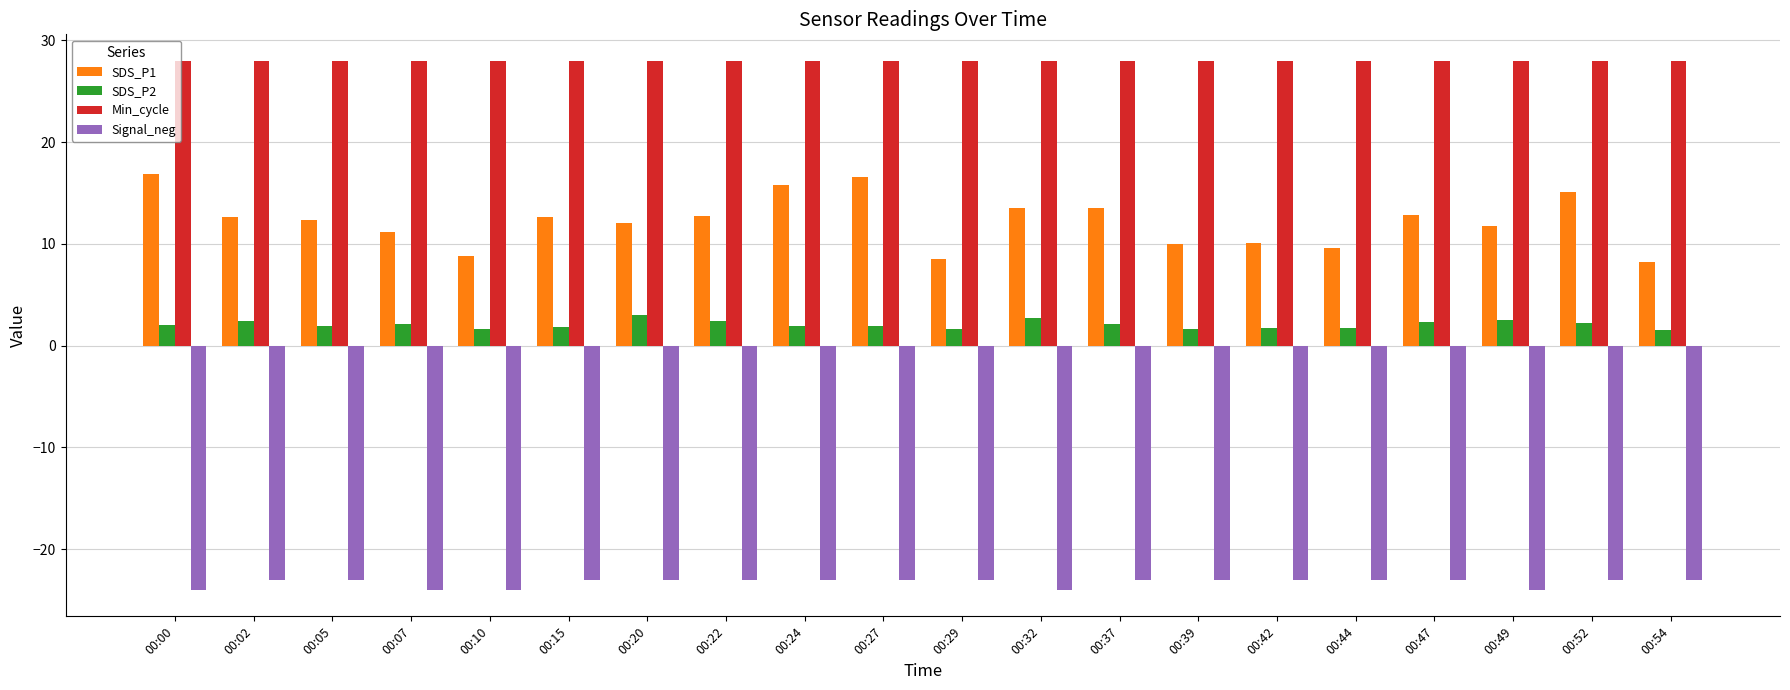

What is the total value across all series at 00:29?

15.1